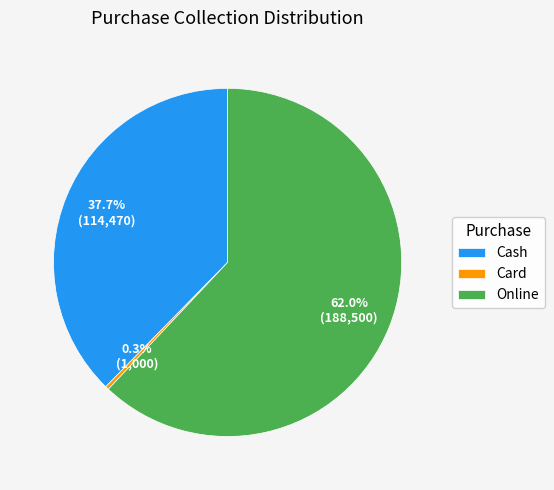

What is the smallest slice in the pie chart?

Card